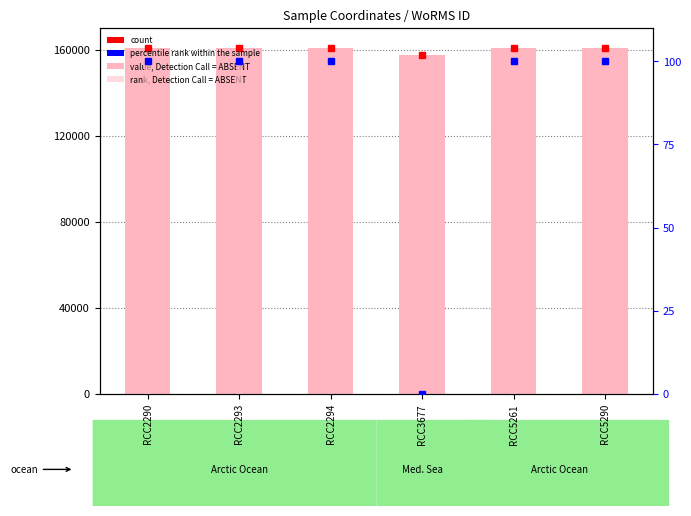

What is the difference between the maximum and minimum values in the value, Detection Call = ABSENT series?

3313.0